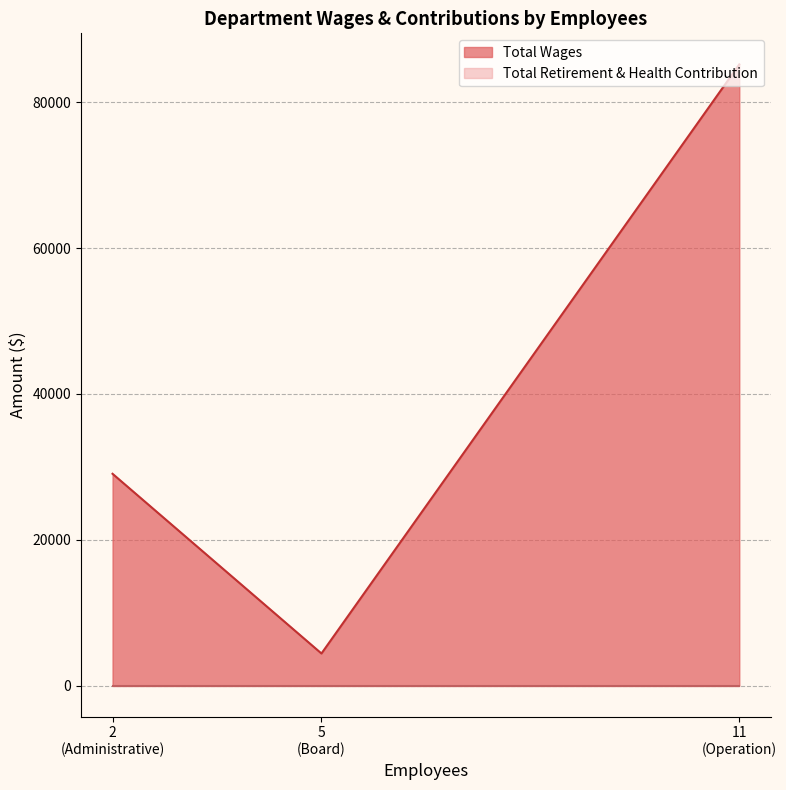

What is the minimum value for Total Wages?

4400